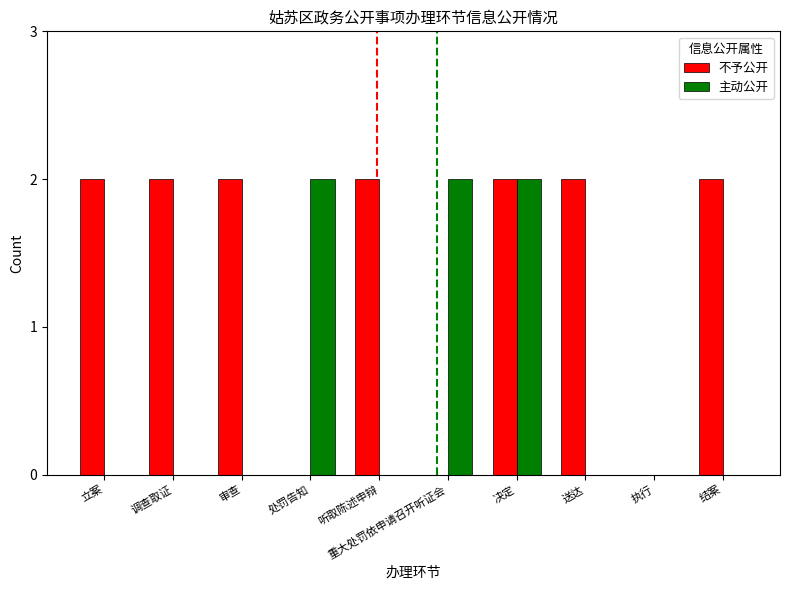

The value of 不予公开 at 听取陈述申辩 is 2. True or false?

True